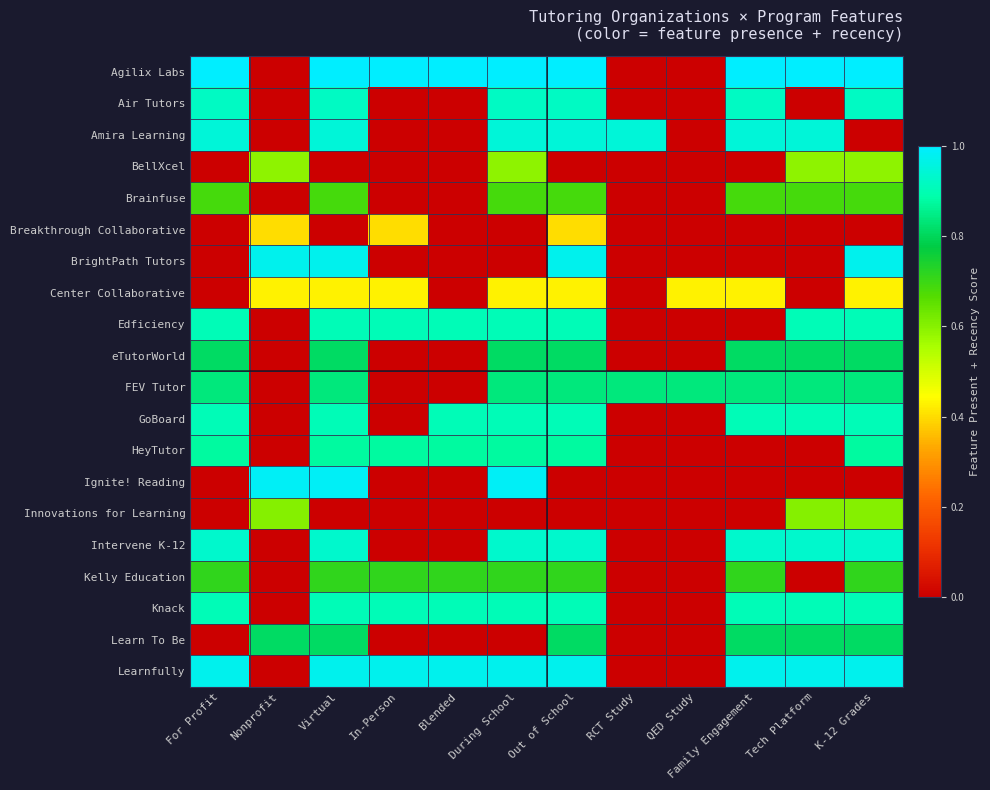

Reading left to right, what are all the values shown in this chart?

Agilix Labs: For Profit=1.0	Nonprofit=0.0	Virtual=1.0	In-Person=1.0	Blended=1.0	During School=1.0	Out of School=1.0	RCT Study=0.0	QED Study=0.0	Family Engagement=1.0	Tech Platform=1.0	K-12 Grades=1.0
Air Tutors: For Profit=0.9	Nonprofit=0.0	Virtual=0.9	In-Person=0.0	Blended=0.0	During School=0.9	Out of School=0.9	RCT Study=0.0	QED Study=0.0	Family Engagement=0.9	Tech Platform=0.0	K-12 Grades=0.9
Amira Learning: For Profit=0.9	Nonprofit=0.0	Virtual=0.9	In-Person=0.0	Blended=0.0	During School=0.9	Out of School=0.9	RCT Study=0.9	QED Study=0.0	Family Engagement=0.9	Tech Platform=0.9	K-12 Grades=0.0
BellXcel: For Profit=0.0	Nonprofit=0.6	Virtual=0.0	In-Person=0.0	Blended=0.0	During School=0.6	Out of School=0.0	RCT Study=0.0	QED Study=0.0	Family Engagement=0.0	Tech Platform=0.6	K-12 Grades=0.6
Brainfuse: For Profit=0.7	Nonprofit=0.0	Virtual=0.7	In-Person=0.0	Blended=0.0	During School=0.7	Out of School=0.7	RCT Study=0.0	QED Study=0.0	Family Engagement=0.7	Tech Platform=0.7	K-12 Grades=0.7
Breakthrough Collaborative: For Profit=0.0	Nonprofit=0.4	Virtual=0.0	In-Person=0.4	Blended=0.0	During School=0.0	Out of School=0.4	RCT Study=0.0	QED Study=0.0	Family Engagement=0.0	Tech Platform=0.0	K-12 Grades=0.0
BrightPath Tutors: For Profit=0.0	Nonprofit=1.0	Virtual=1.0	In-Person=0.0	Blended=0.0	During School=0.0	Out of School=1.0	RCT Study=0.0	QED Study=0.0	Family Engagement=0.0	Tech Platform=0.0	K-12 Grades=1.0
Center Collaborative: For Profit=0.0	Nonprofit=0.4	Virtual=0.4	In-Person=0.4	Blended=0.0	During School=0.4	Out of School=0.4	RCT Study=0.0	QED Study=0.4	Family Engagement=0.4	Tech Platform=0.0	K-12 Grades=0.4
Edficiency: For Profit=0.9	Nonprofit=0.0	Virtual=0.9	In-Person=0.9	Blended=0.9	During School=0.9	Out of School=0.9	RCT Study=0.0	QED Study=0.0	Family Engagement=0.0	Tech Platform=0.9	K-12 Grades=0.9
eTutorWorld: For Profit=0.8	Nonprofit=0.0	Virtual=0.8	In-Person=0.0	Blended=0.0	During School=0.8	Out of School=0.8	RCT Study=0.0	QED Study=0.0	Family Engagement=0.8	Tech Platform=0.8	K-12 Grades=0.8
FEV Tutor: For Profit=0.8	Nonprofit=0.0	Virtual=0.8	In-Person=0.0	Blended=0.0	During School=0.8	Out of School=0.8	RCT Study=0.8	QED Study=0.8	Family Engagement=0.8	Tech Platform=0.8	K-12 Grades=0.8
GoBoard: For Profit=0.9	Nonprofit=0.0	Virtual=0.9	In-Person=0.0	Blended=0.9	During School=0.9	Out of School=0.9	RCT Study=0.0	QED Study=0.0	Family Engagement=0.9	Tech Platform=0.9	K-12 Grades=0.9
HeyTutor: For Profit=0.9	Nonprofit=0.0	Virtual=0.9	In-Person=0.9	Blended=0.9	During School=0.9	Out of School=0.9	RCT Study=0.0	QED Study=0.0	Family Engagement=0.0	Tech Platform=0.0	K-12 Grades=0.9
Ignite! Reading: For Profit=0.0	Nonprofit=1.0	Virtual=1.0	In-Person=0.0	Blended=0.0	During School=1.0	Out of School=0.0	RCT Study=0.0	QED Study=0.0	Family Engagement=0.0	Tech Platform=0.0	K-12 Grades=0.0
Innovations for Learning: For Profit=0.0	Nonprofit=0.6	Virtual=0.0	In-Person=0.0	Blended=0.0	During School=0.0	Out of School=0.0	RCT Study=0.0	QED Study=0.0	Family Engagement=0.0	Tech Platform=0.6	K-12 Grades=0.6
Intervene K-12: For Profit=0.9	Nonprofit=0.0	Virtual=0.9	In-Person=0.0	Blended=0.0	During School=0.9	Out of School=0.9	RCT Study=0.0	QED Study=0.0	Family Engagement=0.9	Tech Platform=0.9	K-12 Grades=0.9
Kelly Education: For Profit=0.7	Nonprofit=0.0	Virtual=0.7	In-Person=0.7	Blended=0.7	During School=0.7	Out of School=0.7	RCT Study=0.0	QED Study=0.0	Family Engagement=0.7	Tech Platform=0.0	K-12 Grades=0.7
Knack: For Profit=0.9	Nonprofit=0.0	Virtual=0.9	In-Person=0.9	Blended=0.9	During School=0.9	Out of School=0.9	RCT Study=0.0	QED Study=0.0	Family Engagement=0.9	Tech Platform=0.9	K-12 Grades=0.9
Learn To Be: For Profit=0.0	Nonprofit=0.8	Virtual=0.8	In-Person=0.0	Blended=0.0	During School=0.0	Out of School=0.8	RCT Study=0.0	QED Study=0.0	Family Engagement=0.8	Tech Platform=0.8	K-12 Grades=0.8
Learnfully: For Profit=1.0	Nonprofit=0.0	Virtual=1.0	In-Person=1.0	Blended=1.0	During School=1.0	Out of School=1.0	RCT Study=0.0	QED Study=0.0	Family Engagement=1.0	Tech Platform=1.0	K-12 Grades=1.0